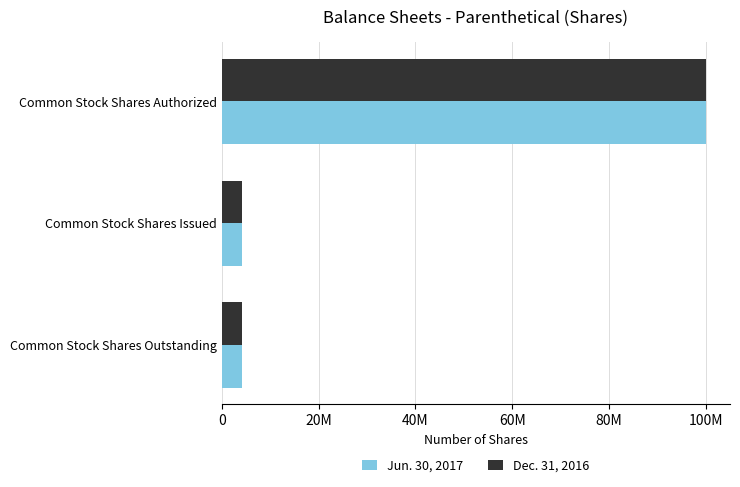

Which label corresponds to the largest value in the chart?

Common Stock Shares Authorized